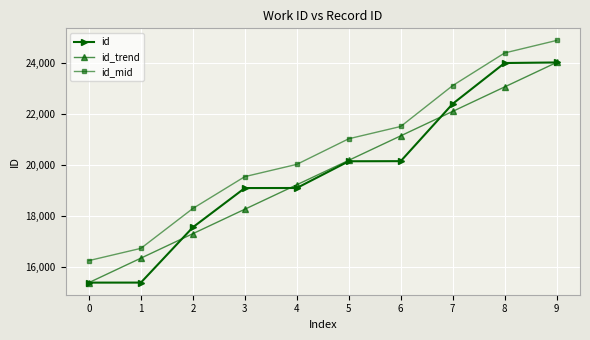

What is the total value across all series at 8?

71476.6